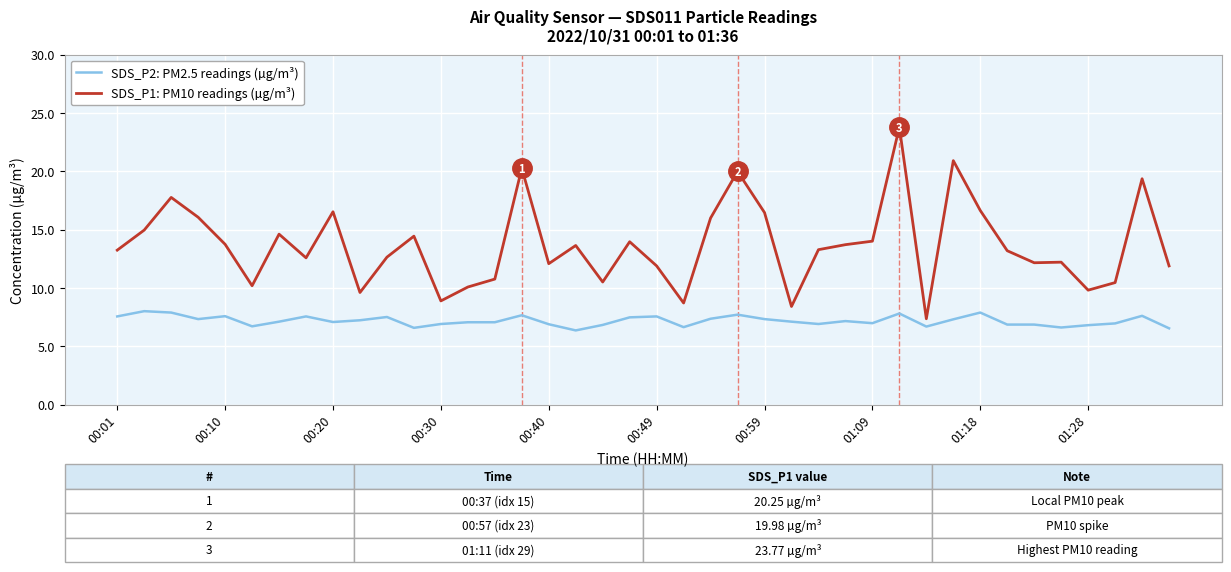

Which series has the largest total across all categories?

SDS_P1: PM10 readings (µg/m³)